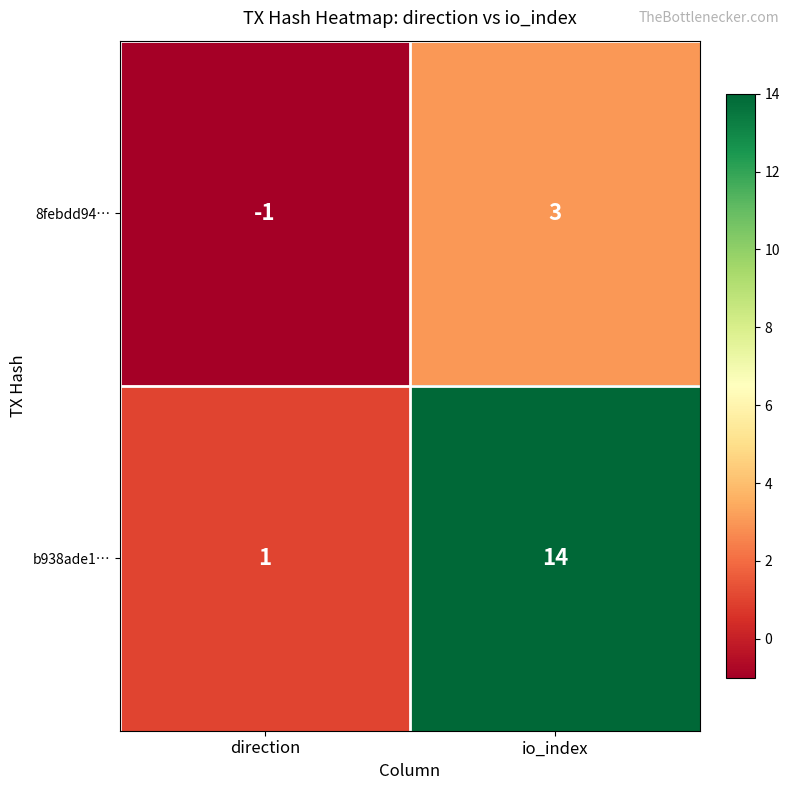

What is the maximum value shown in the chart?

14